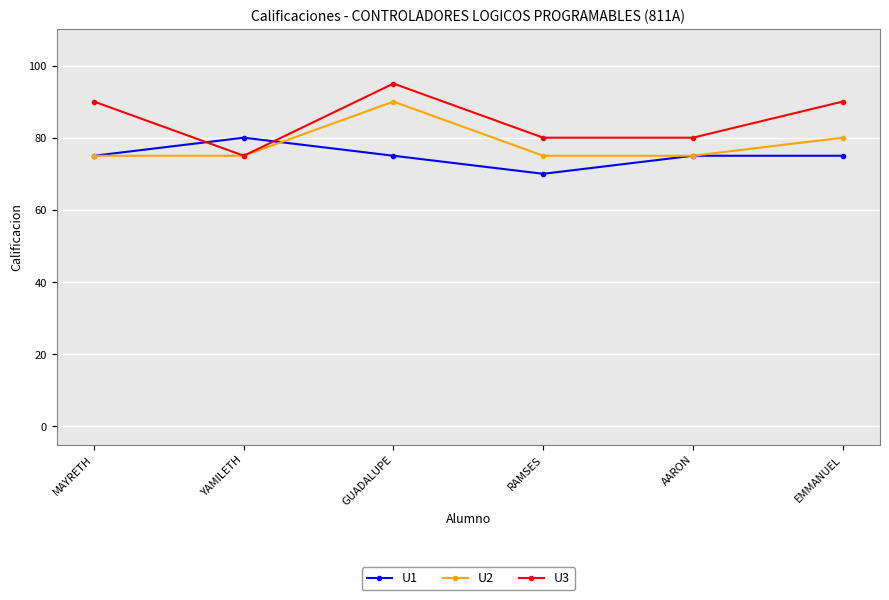

What are all the series names shown in the legend?

U1, U2, U3